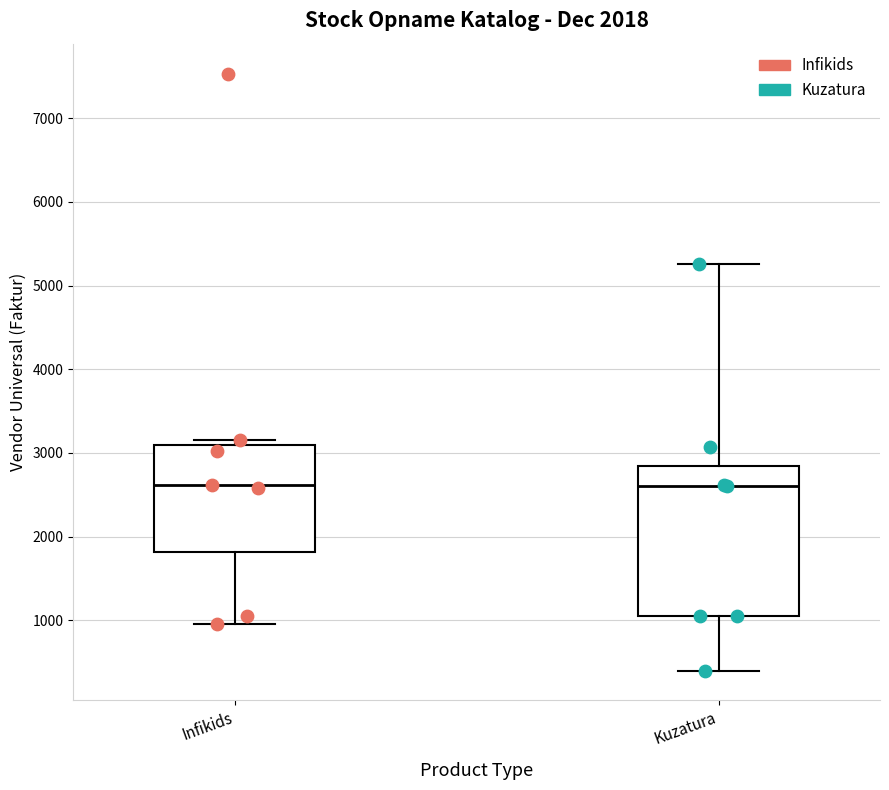

Reading left to right, transcribe this box plot: for each box, give where its median line is, the range the box spans, and where its two whiskers end, as read against the y-axis. The values are not printed on the chart, so give them approximately, as read against the axis.

Infikids: median 2600, box 1800 to 3100, whiskers 1000 to 3100 (just above the box's upper edge)
Kuzatura: median 2600, box 1100 to 2800, whiskers 400 to 5300